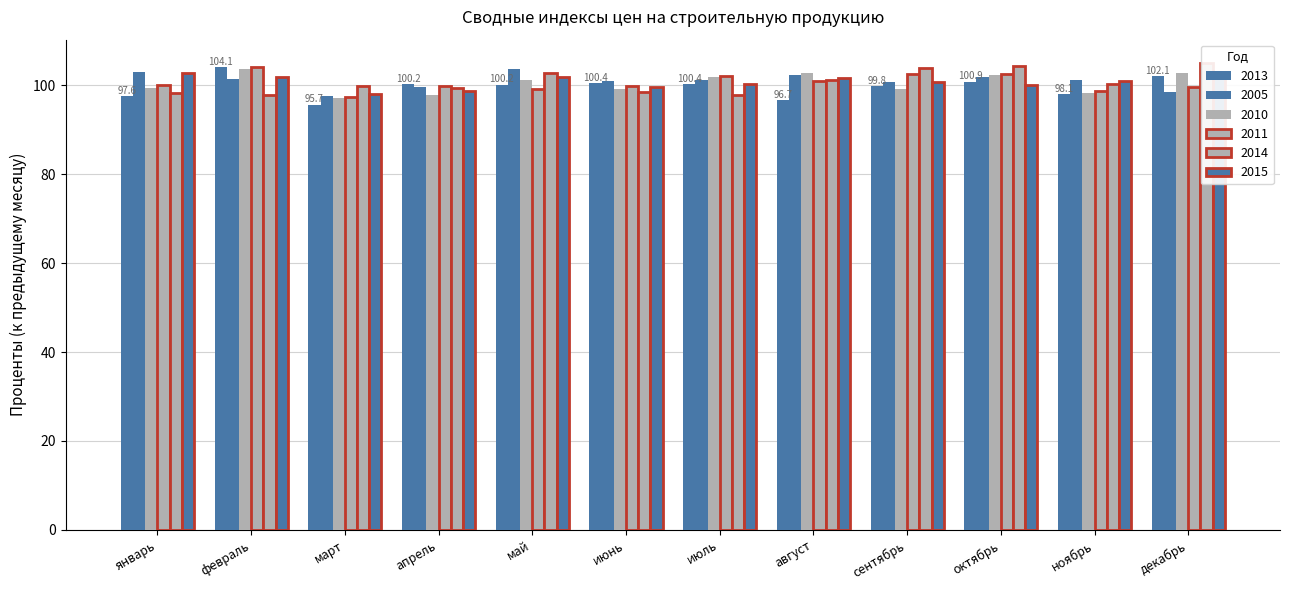

Which series has the largest range (max minus min)?

2013